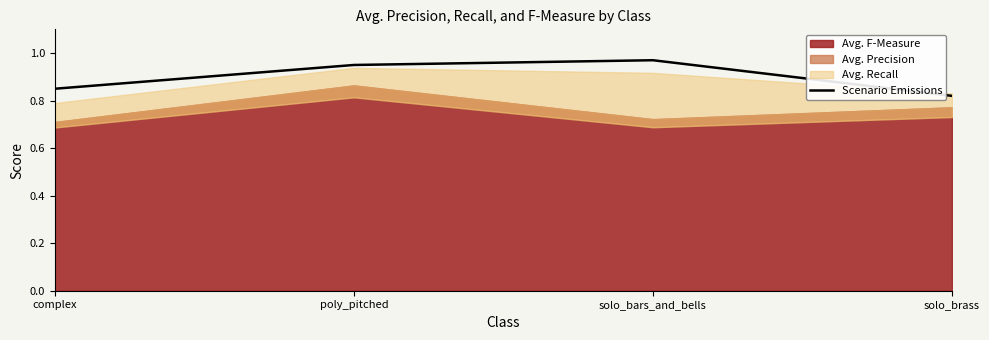

At which label does Scenario Emissions reach its minimum?

solo_brass